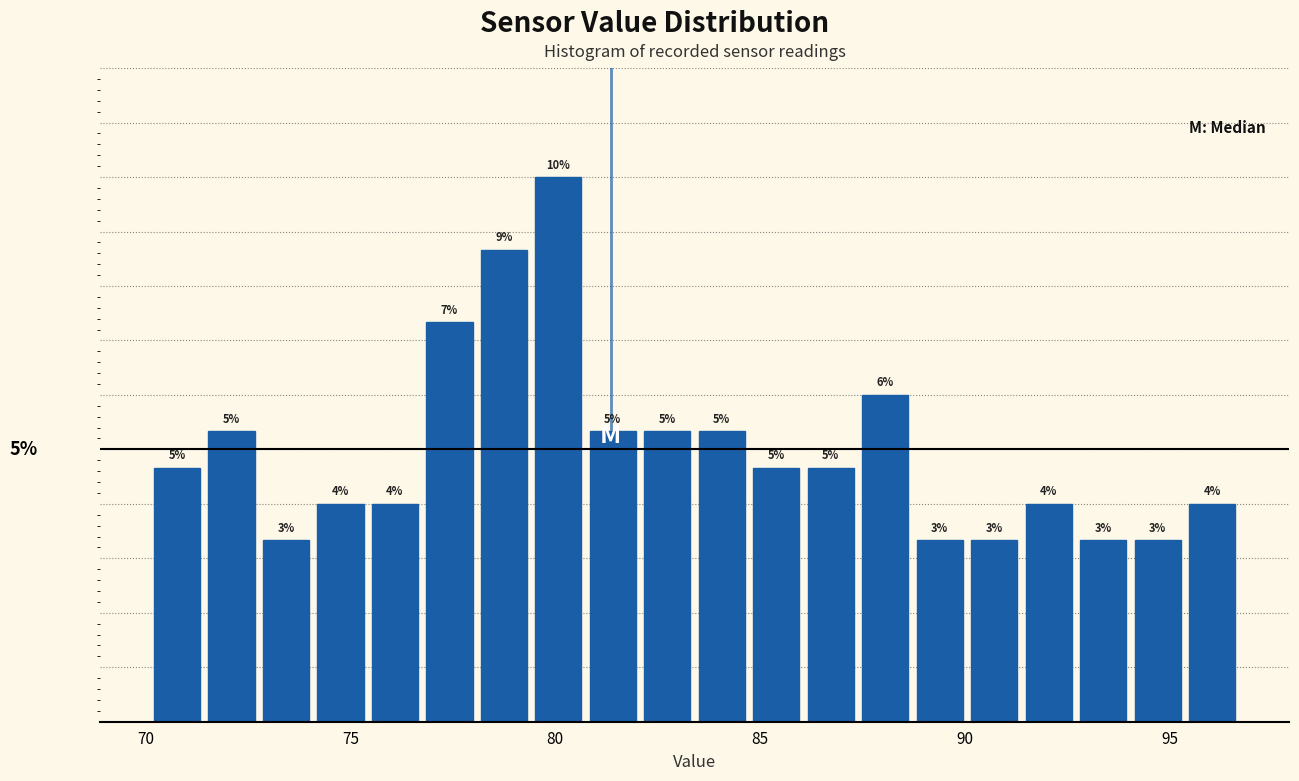

Read against the x-axis, roughly where is the centre of the tallest bar?

80.0